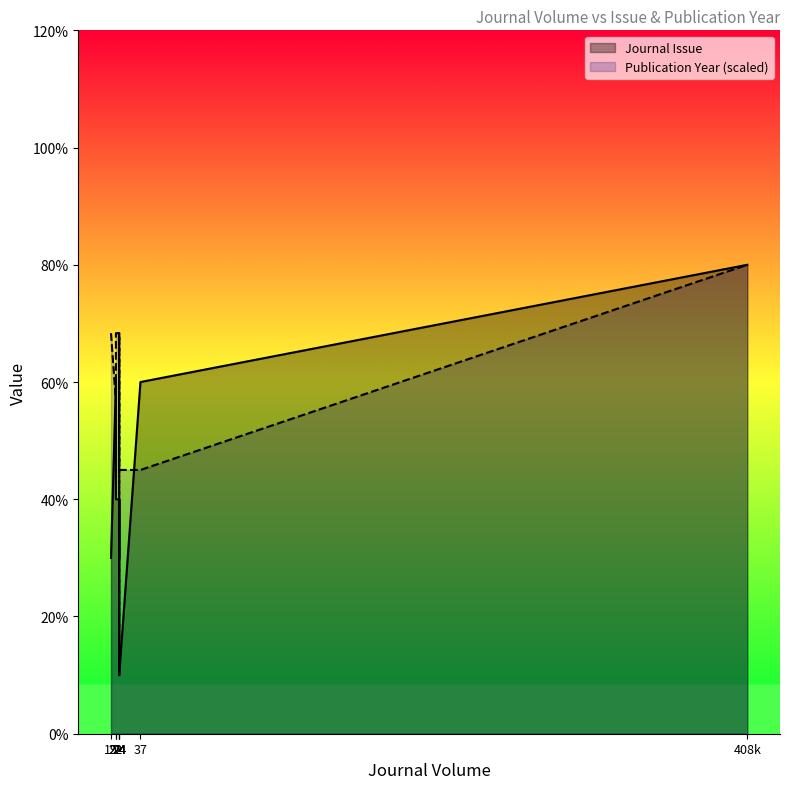

Reading left to right, extract all data points from this chart.

Journal Issue: 3.0	6.0	4.0	4.0	3.0	4.0	1.0	6.0	8.0
Publication Year: 6.8	5.7	6.8	6.8	1.0	6.8	4.5	4.5	8.0